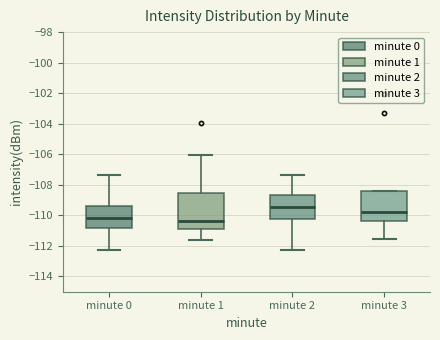

Comparing the boxes themselves (not the whiskers), which one is the tallest?

minute 1